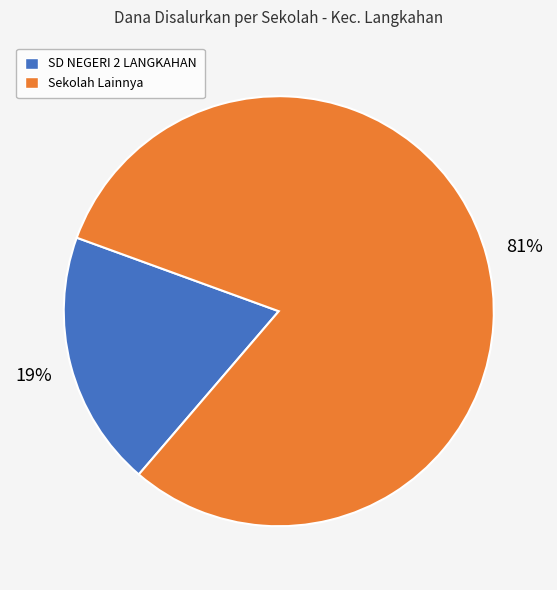

Does any single category account for the majority?

Yes